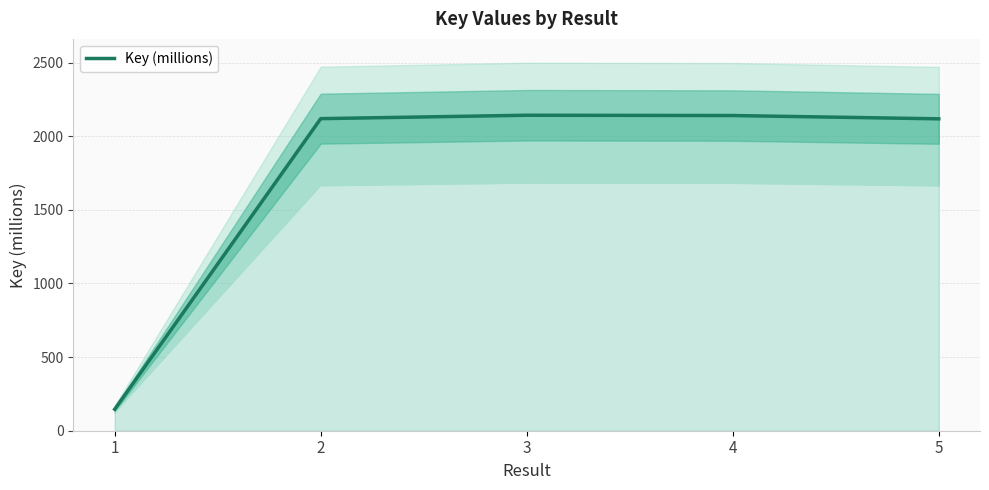

What is the change in value from 1 to 3?

+1996.6